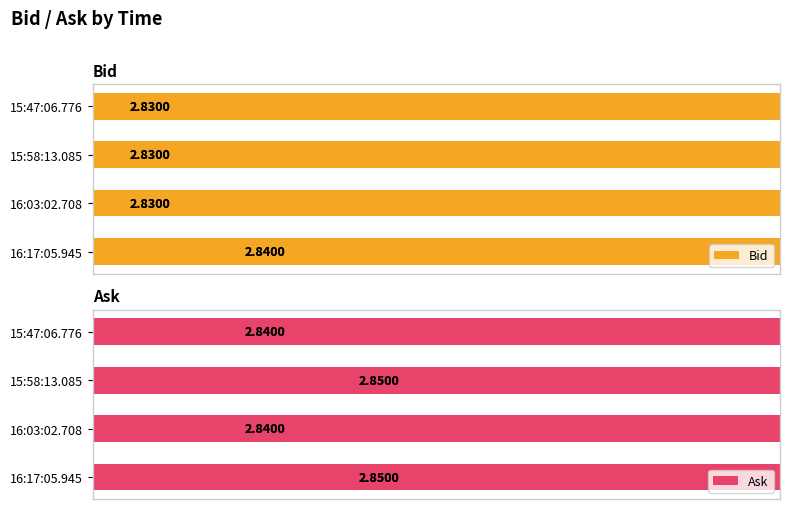

What is the value of the Bid bar at the 4th from the left?

2.8